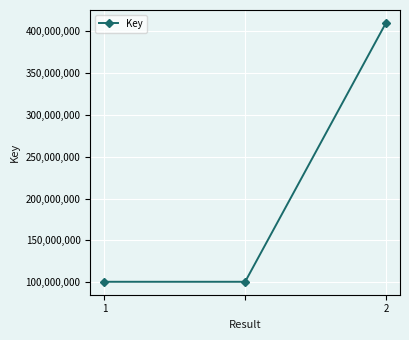

What is the greatest value displayed?

410047351